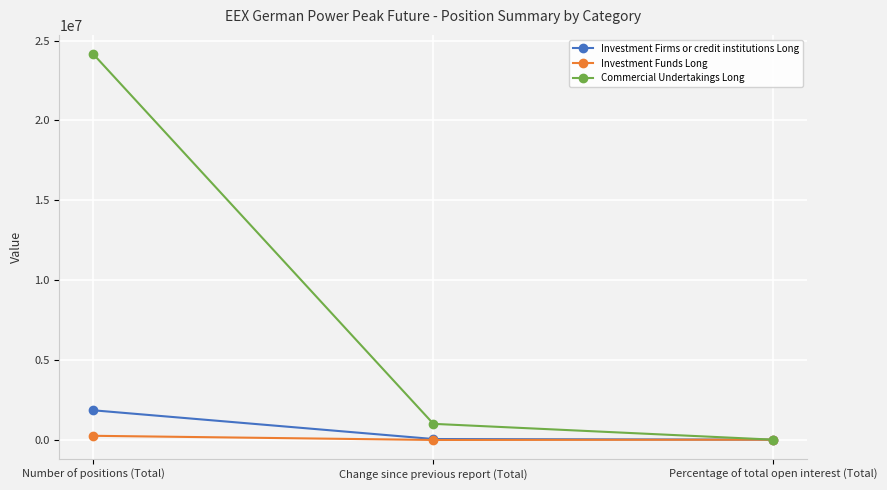

What is the value of the Commercial Undertakings Long point at the 3rd from the left?

89.8